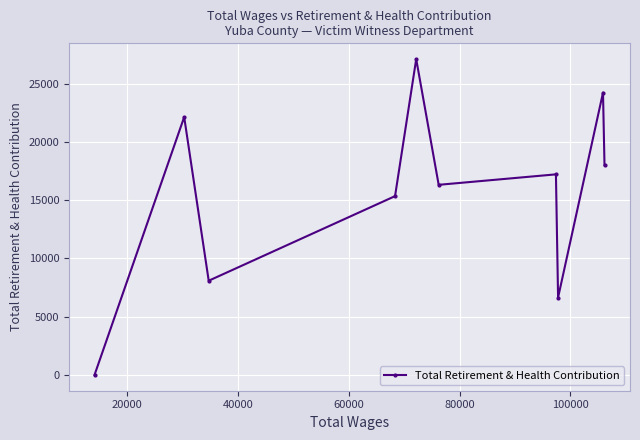

True or false: the data has more than 2 interior local peaks.

True